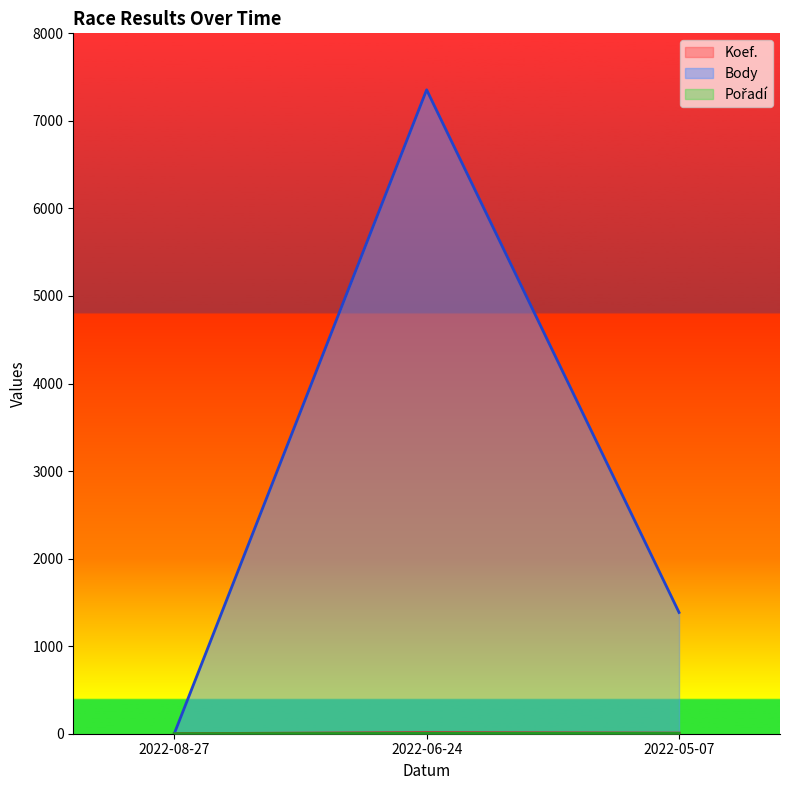

What is the total value across all series at 2022-06-24?

7371